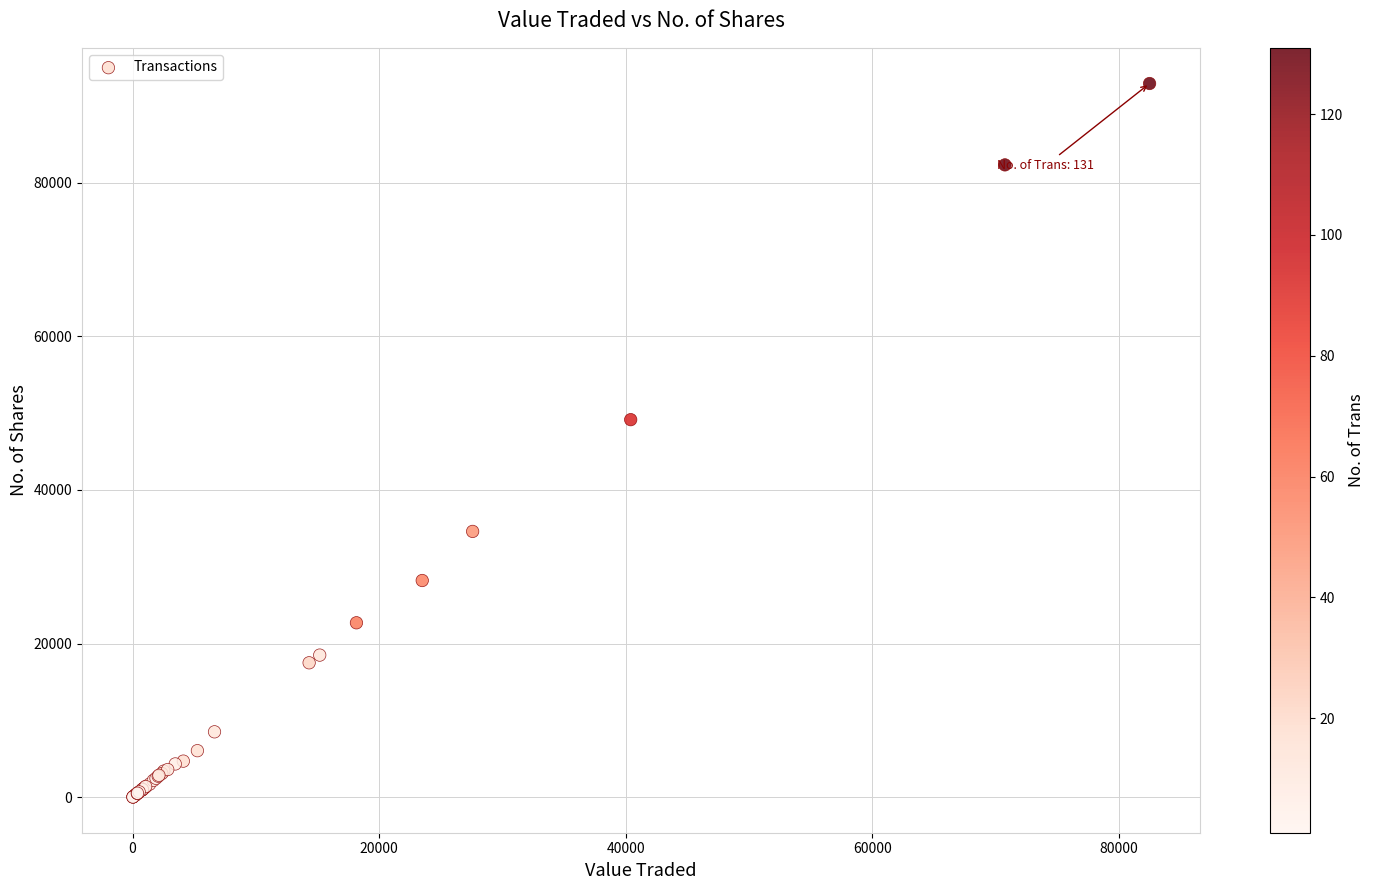

What Y value in the scatter plot is closest to 46463?

49147